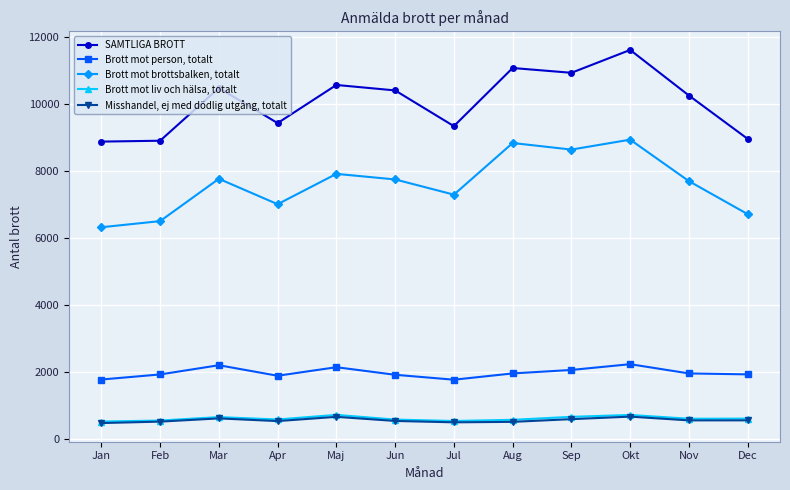

What is the label of the 11th point from the left?

Nov